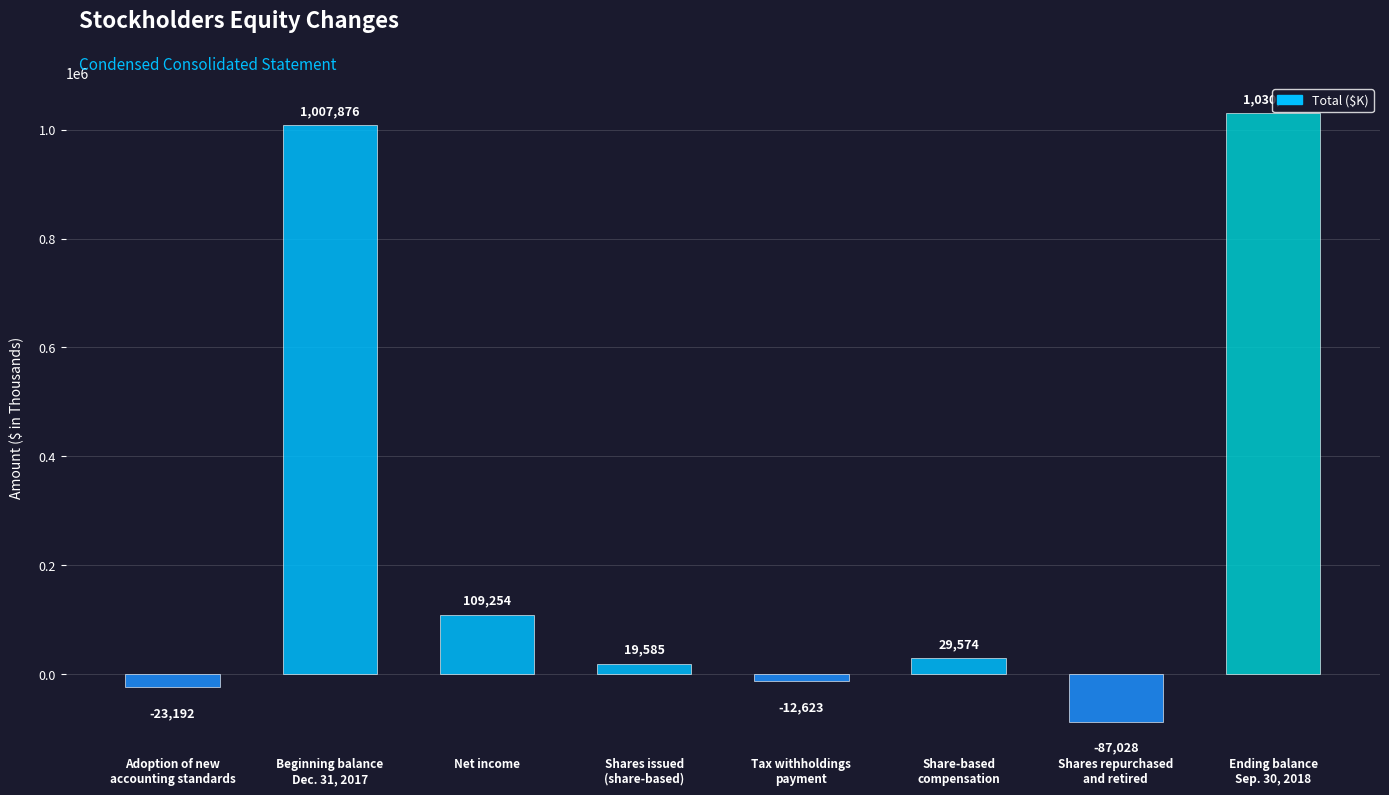

What is the label of the 1st bar from the right?

Ending balance
Sep. 30, 2018